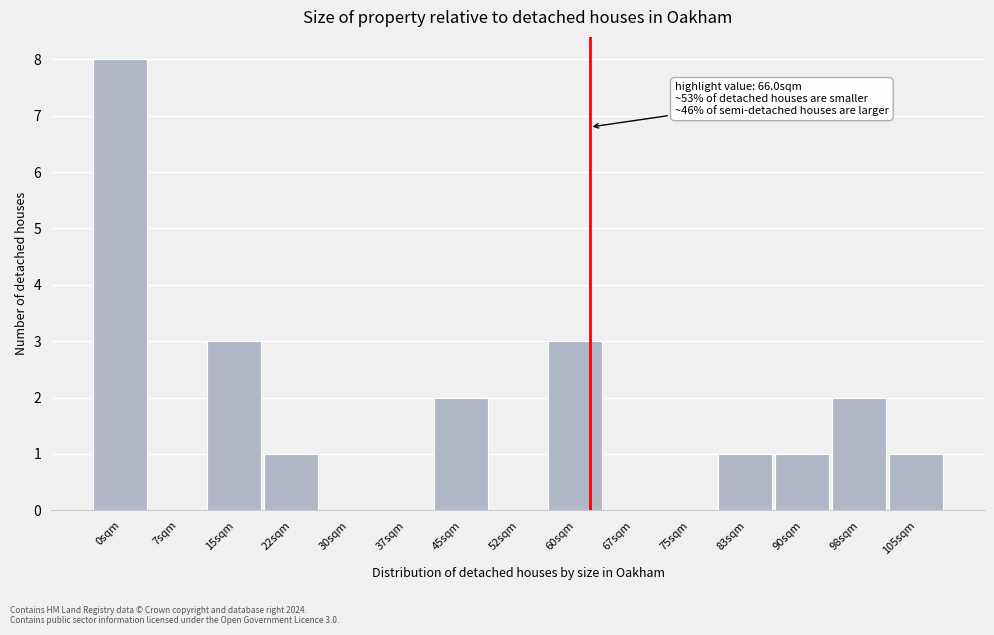

Reading left to right, list all the values displayed in this chart.

0sqm=8	7sqm=0	15sqm=3	22sqm=1	30sqm=0	37sqm=0	45sqm=2	52sqm=0	60sqm=3	67sqm=0	75sqm=0	83sqm=1	90sqm=1	98sqm=2	105sqm=1